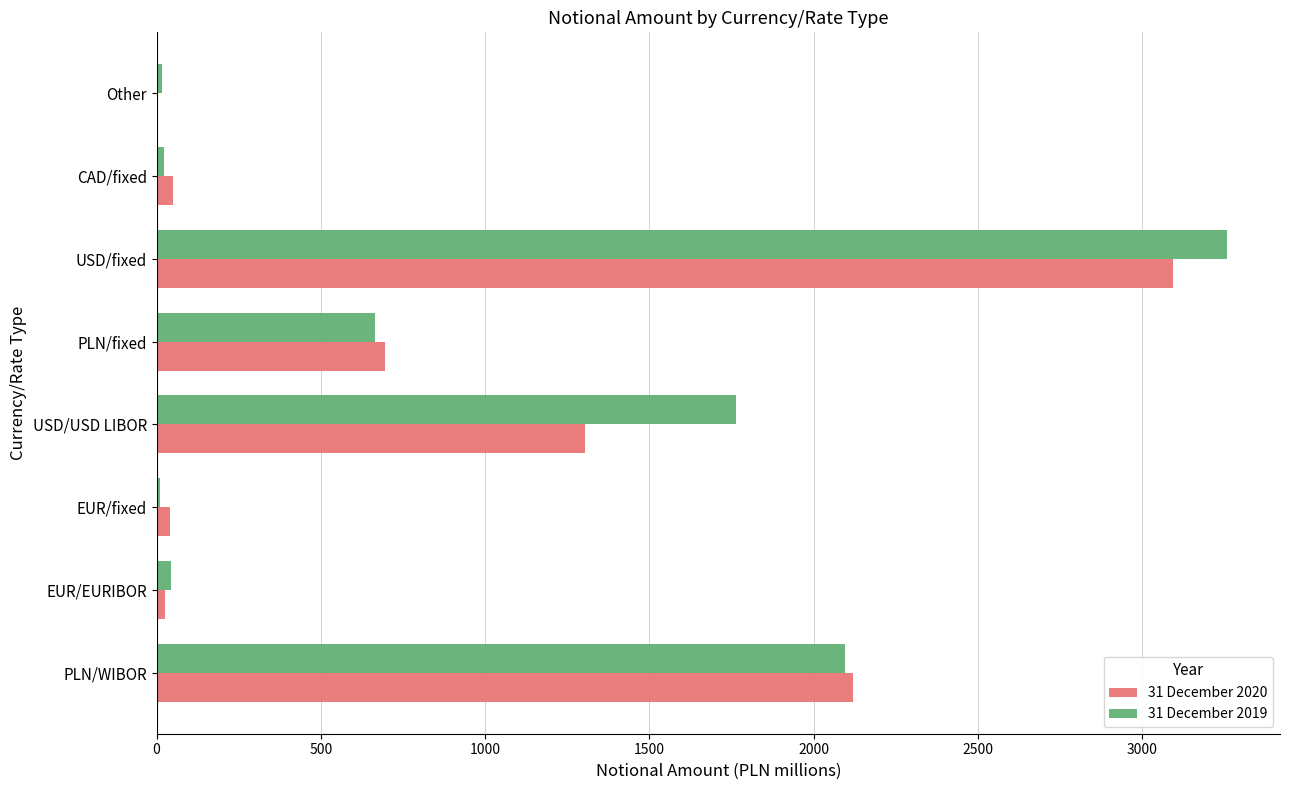

The value of 31 December 2020 at PLN/fixed is 694. True or false?

True